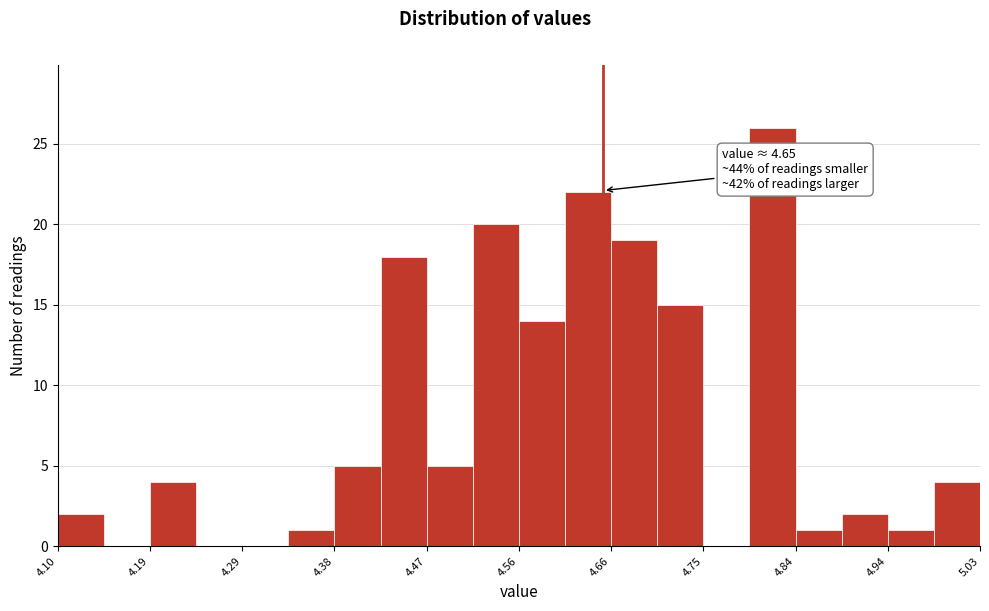

Over which range of the x-axis is the bar tallest?

4.80 to 4.84